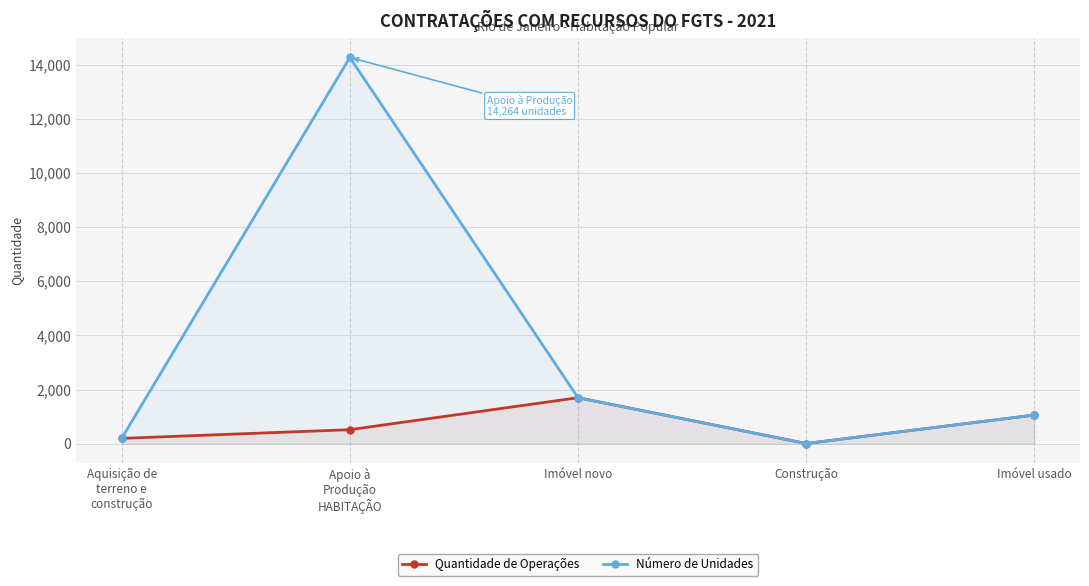

Is the value of Quantidade de Operações at Construção greater than the value of Número de Unidades at Apoio à
Produção
HABITAÇÃO?

No